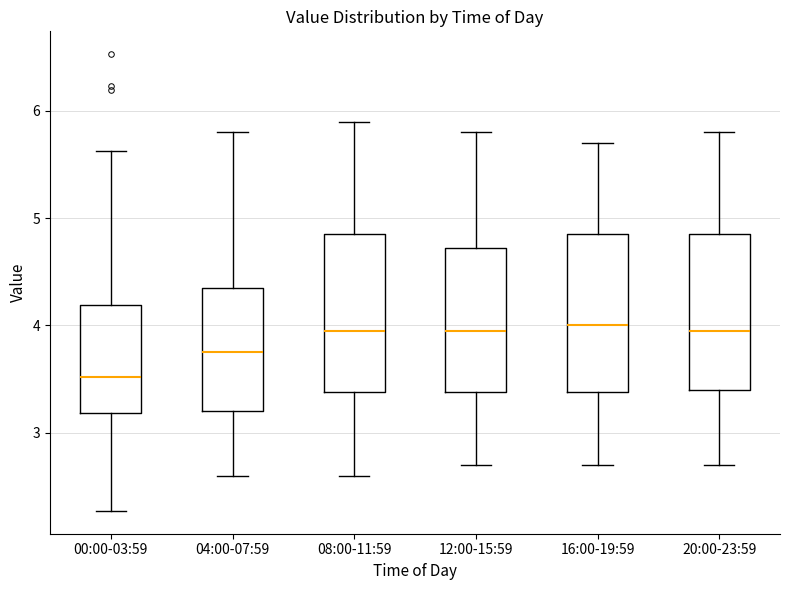

Where does the upper whisker of the box for 08:00-11:59 end on the y-axis? The values are not printed on the chart, so give them approximately, as read against the axis.

5.9